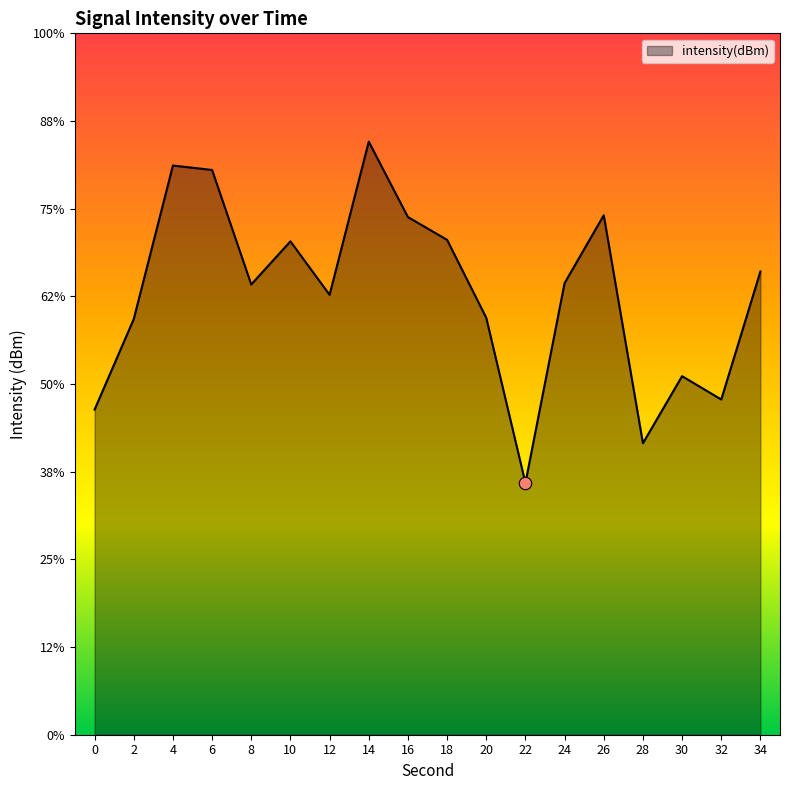

Which has a higher value, 2 or 8?

8